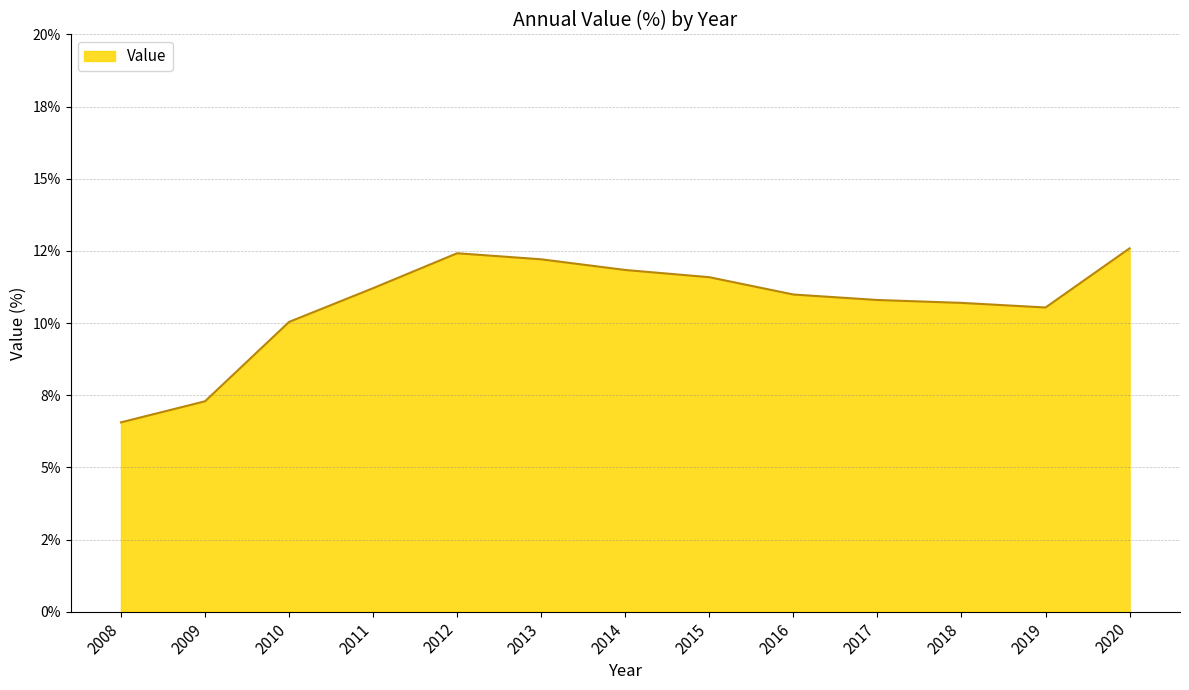

Is this an area chart (filled region under the line)?

Yes